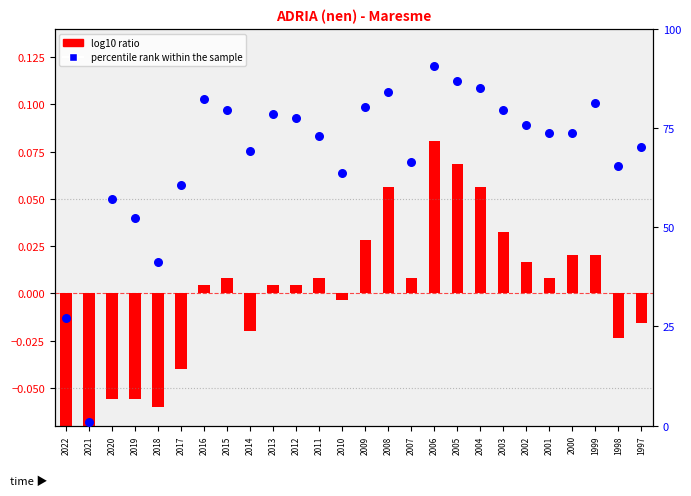

Which series contains the lowest Y value?

log10 ratio